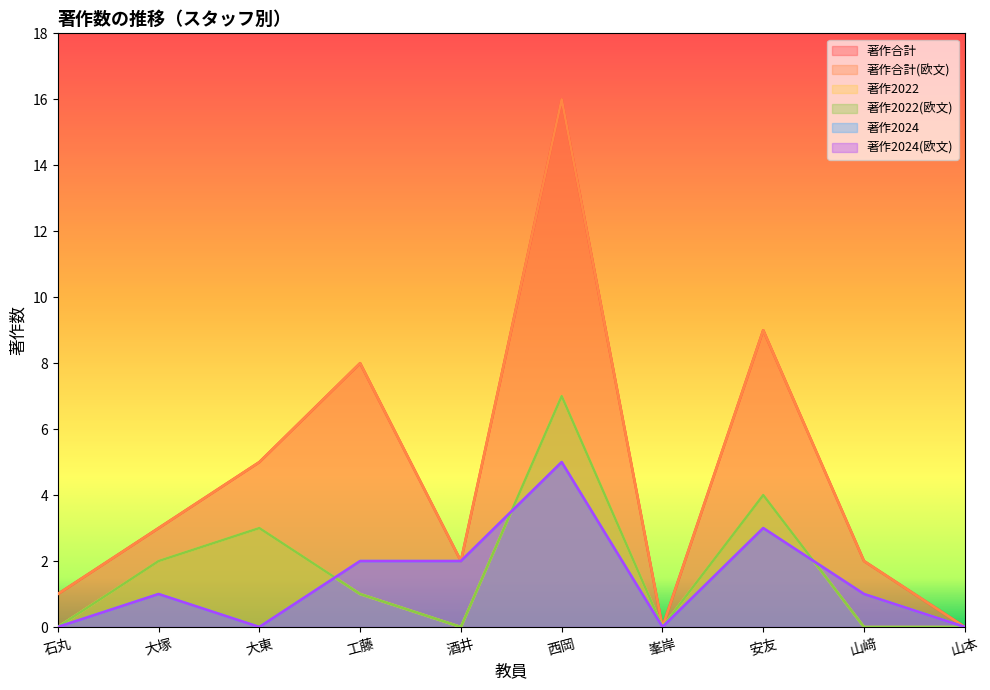

Reading right to left, extract all data points from this chart.

著作合計: 0	2	9	0	16	2	8	5	3	1
著作合計(欧文): 0	2	9	0	16	2	8	5	3	1
著作2022: 0	0	4	0	7	0	1	3	2	0
著作2022(欧文): 0	0	4	0	7	0	1	3	2	0
著作2024: 0	1	3	0	5	2	2	0	1	0
著作2024(欧文): 0	1	3	0	5	2	2	0	1	0